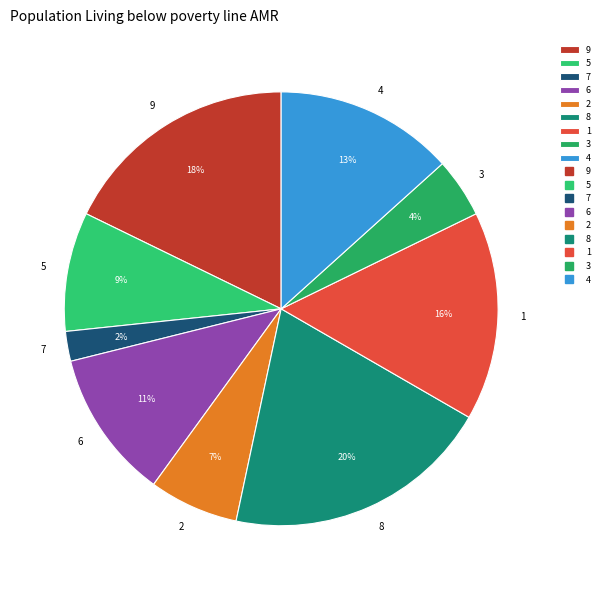

To the nearest percent, what is the difference between the largest and smallest slice percentages?

18%